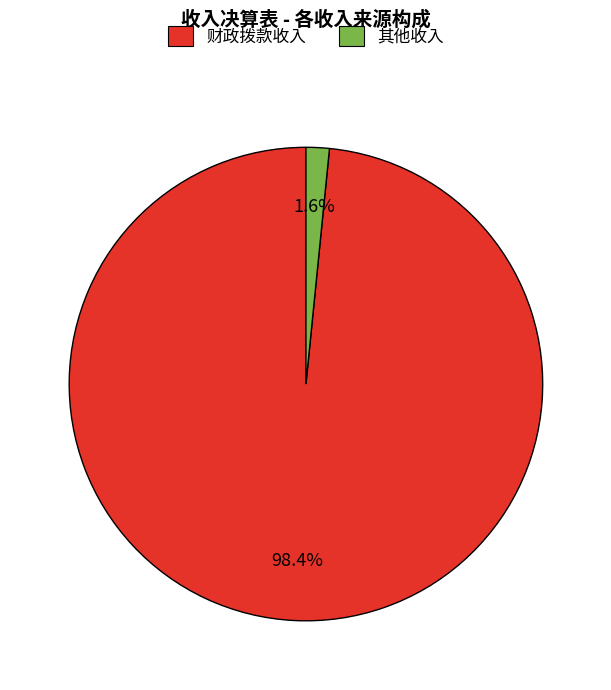

Count the number of slices in the pie.

2